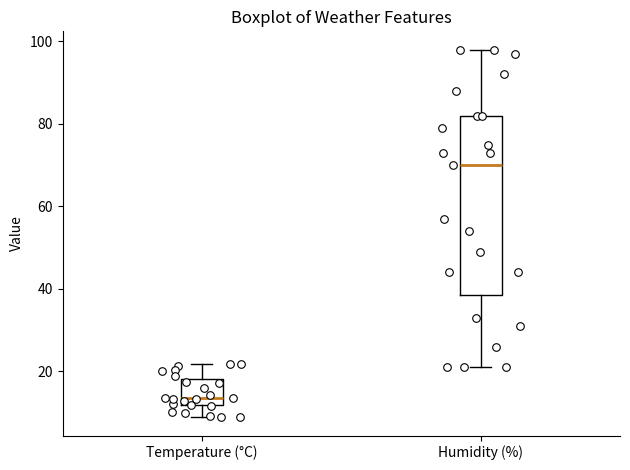

Which box is the tallest, from its lower edge to its upper edge?

Humidity (%)